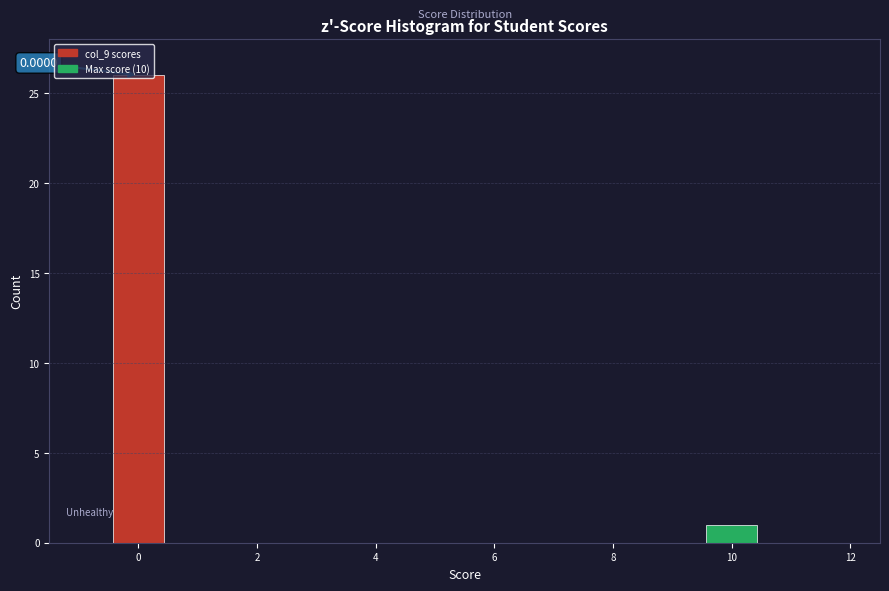

Over which range of the x-axis is the bar tallest?

-0.5 to 0.5